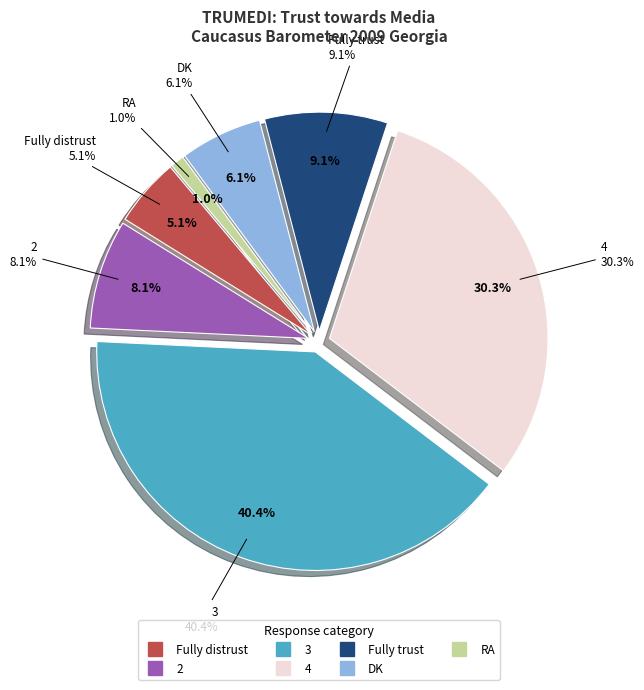

Combined, what portion of the pie is 4 and Fully trust?

39.4%